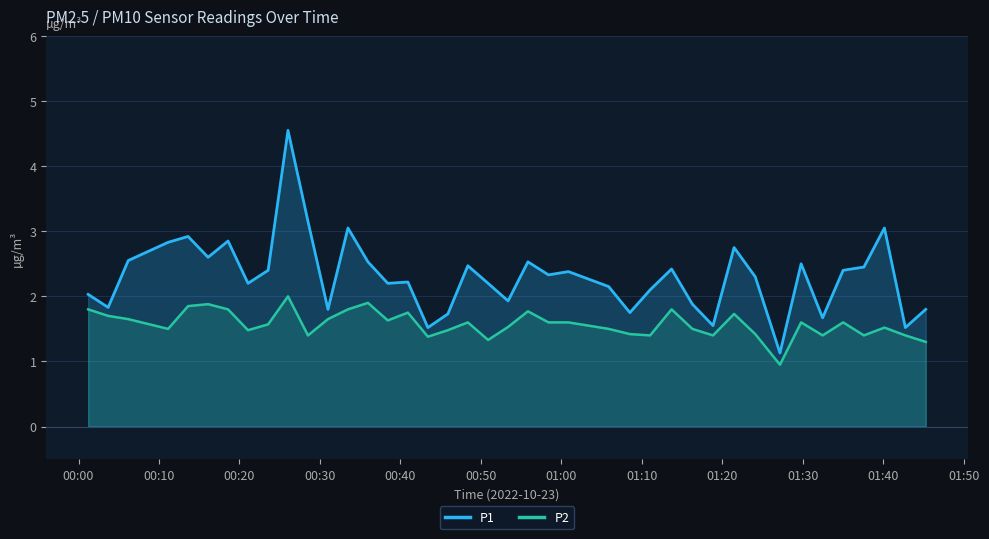

True or false: P1 and P2 intersect in this chart.

False